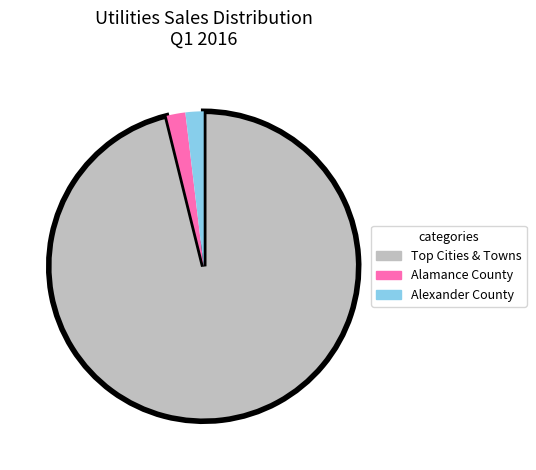

True or false: Alexander County accounts for 2% of the total.

True